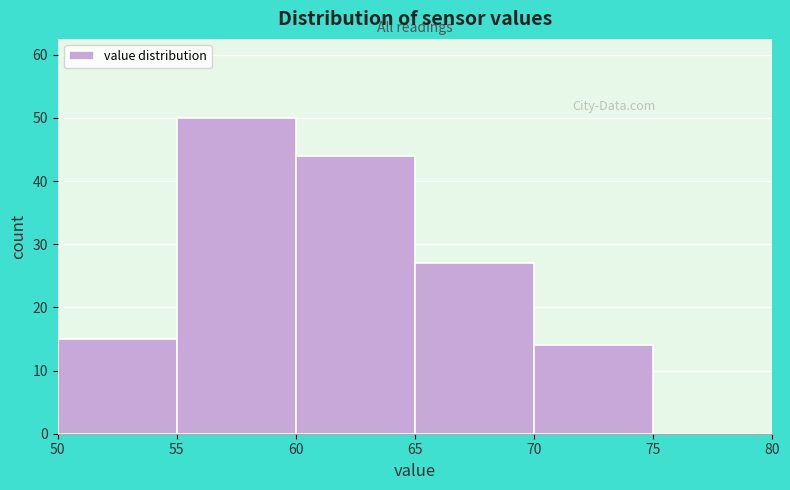

Reading left to right, transcribe this chart: for each bar, give the range it covers on the x-axis and its height. The values are not printed on the chart, so give them approximately, as read against the axis.

50 to 55: 15
55 to 60: 50
60 to 65: 44
65 to 70: 27
70 to 75: 14
75 to 80: 0